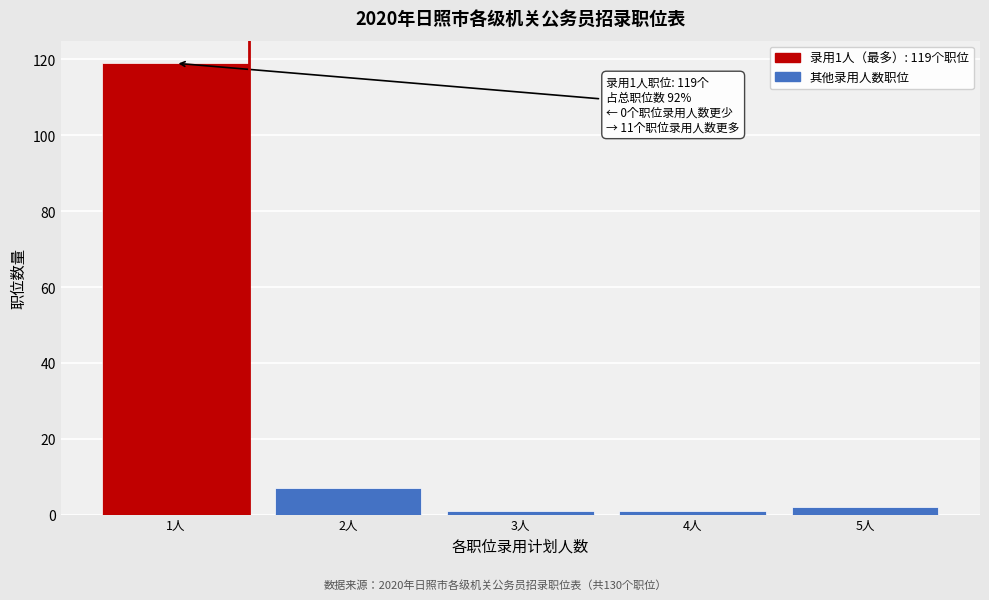

Reading left to right, list all the values displayed in this chart.

119	7	1	1	2